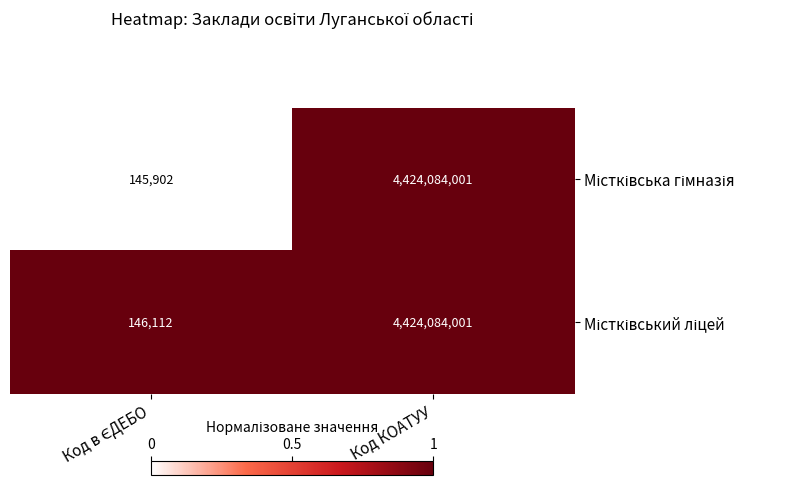

At which category is the sum across all series the highest?

Код КОАТУУ